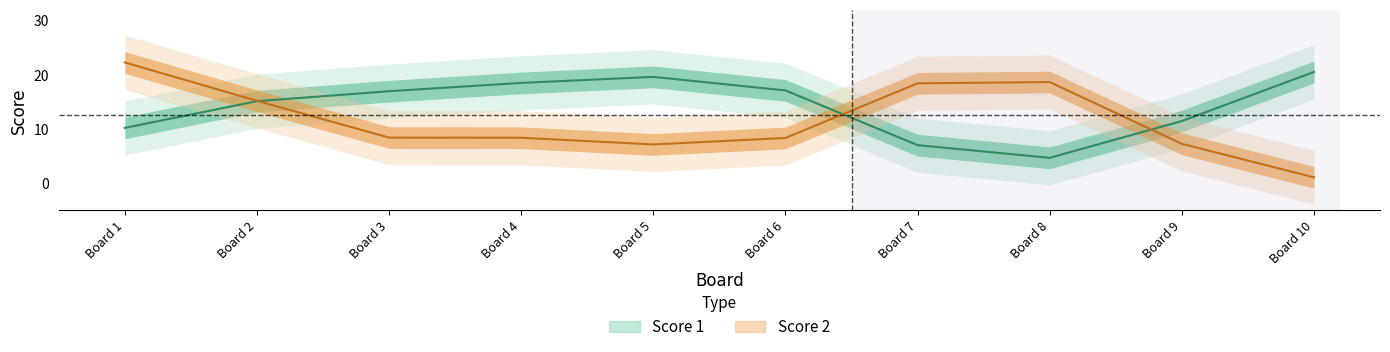

At 3, list the series in order from largest to smallest.

Score 1, Score 2